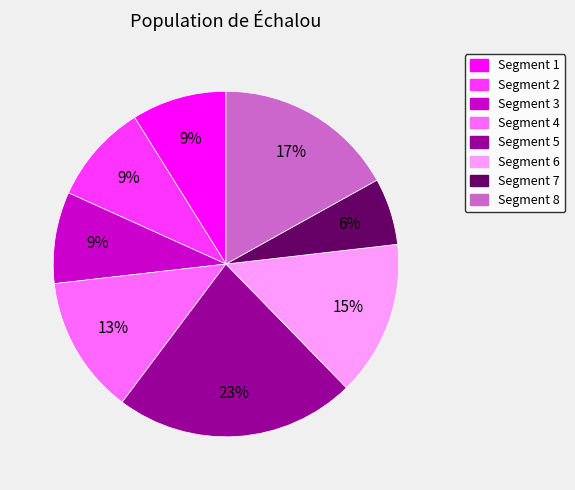

Does any single category account for the majority?

No